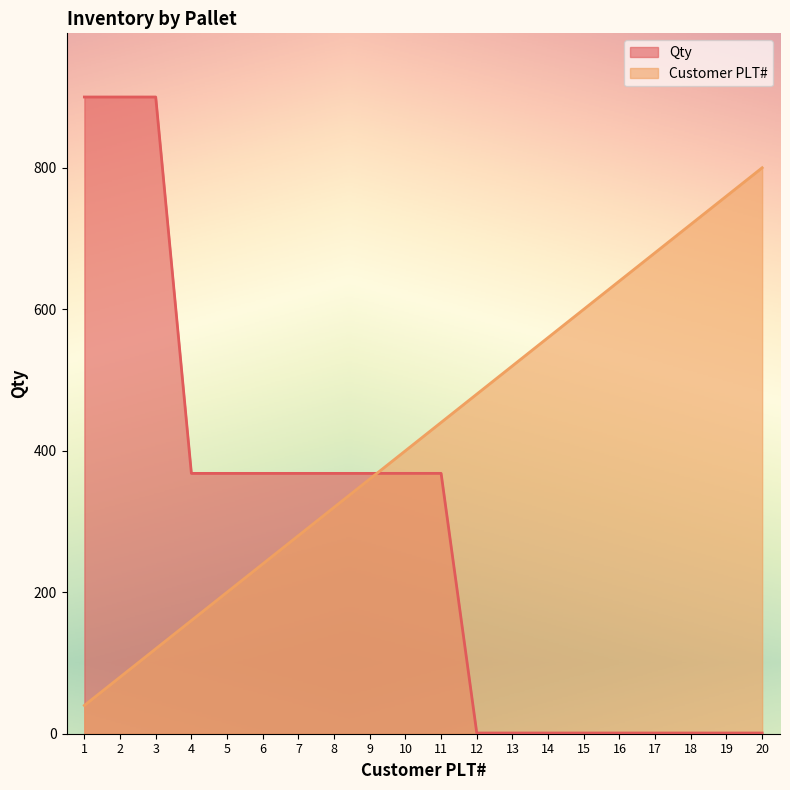

Reading left to right, what are all the values shown in this chart?

Customer PLT#: 1=40	2=80	3=120	4=160	5=200	6=240	7=280	8=320	9=360	10=400	11=440	12=480	13=520	14=560	15=600	16=640	17=680	18=720	19=760	20=800
Qty: 1=900	2=900	3=900	4=368	5=368	6=368	7=368	8=368	9=368	10=368	11=368	12=1	13=1	14=1	15=1	16=1	17=1	18=1	19=1	20=1